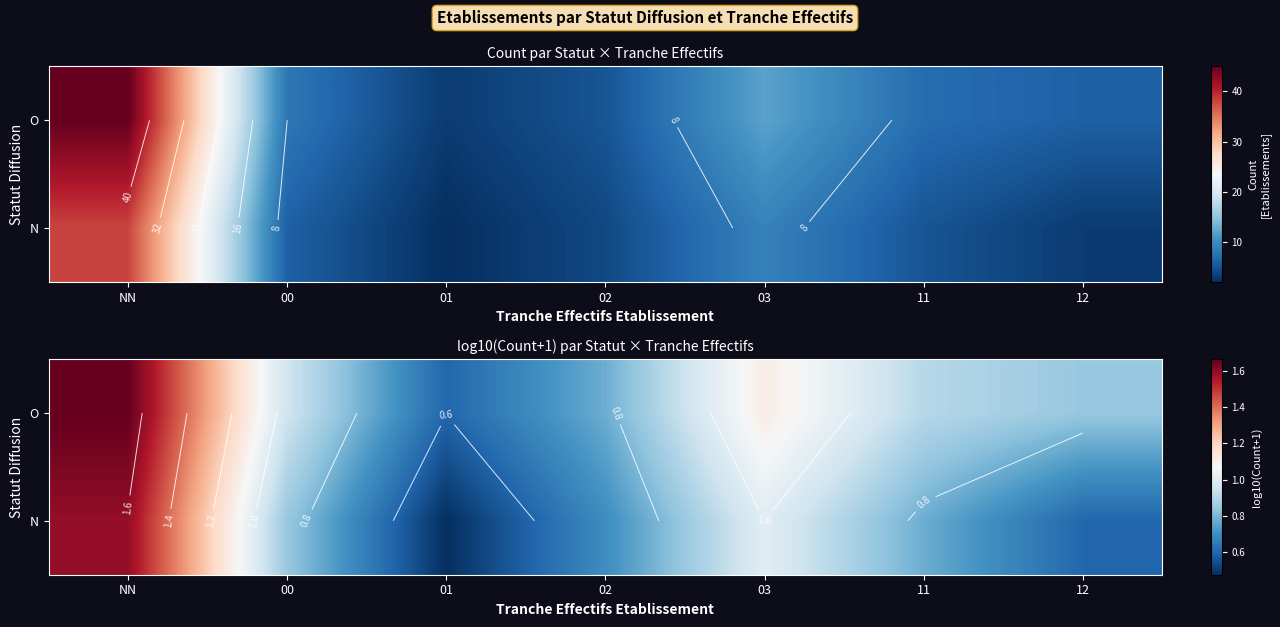

What is the smallest value displayed?

0.5